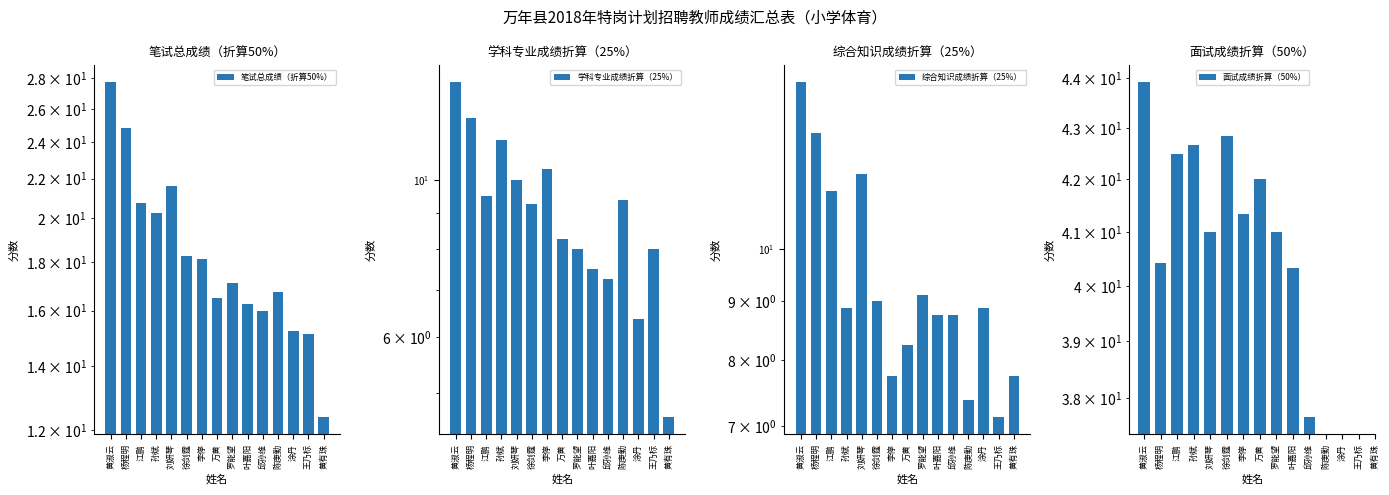

The value of 综合知识成绩折算（25%） at 邱孙维 is 3.1. True or false?

False